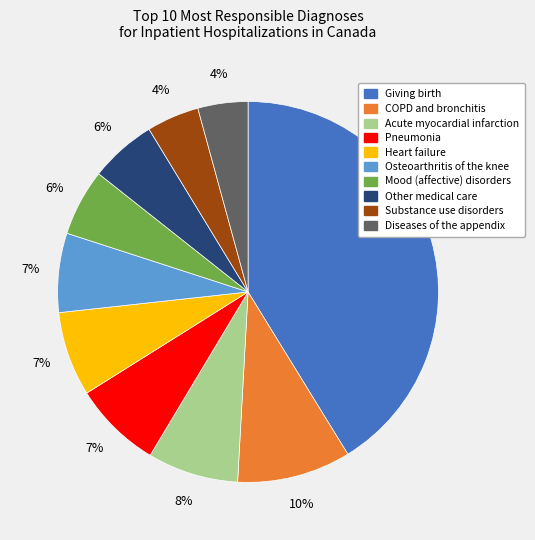

Which category has the biggest portion of the pie?

Giving birth